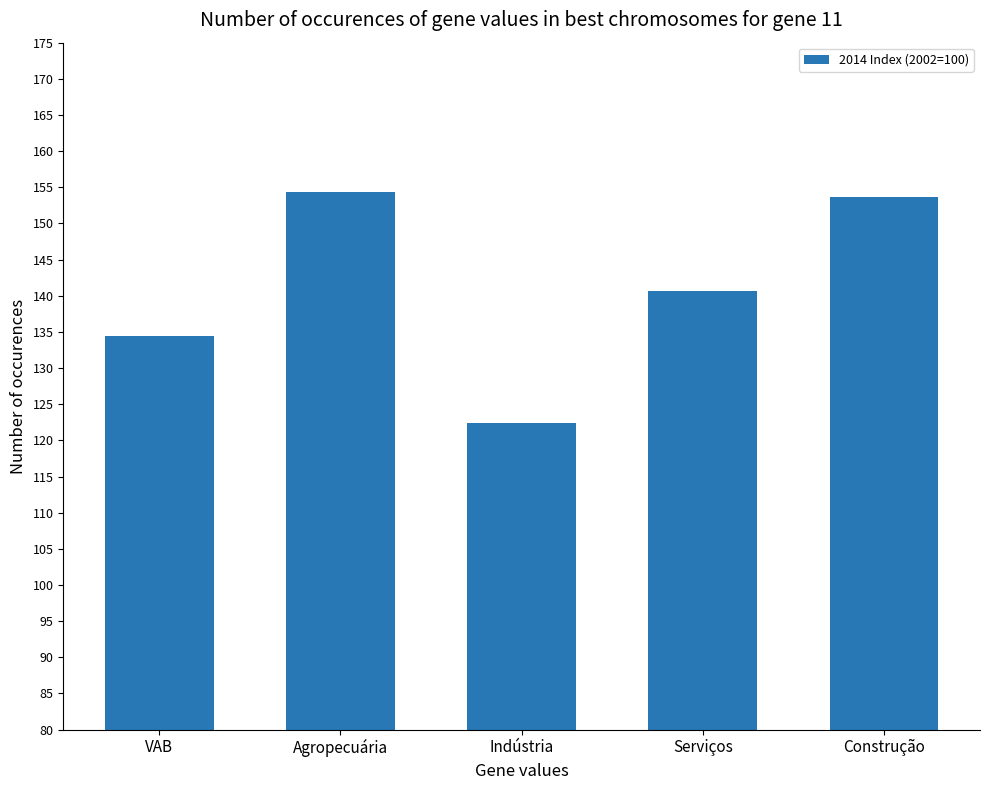

Which has a higher value, VAB or Serviços?

Serviços